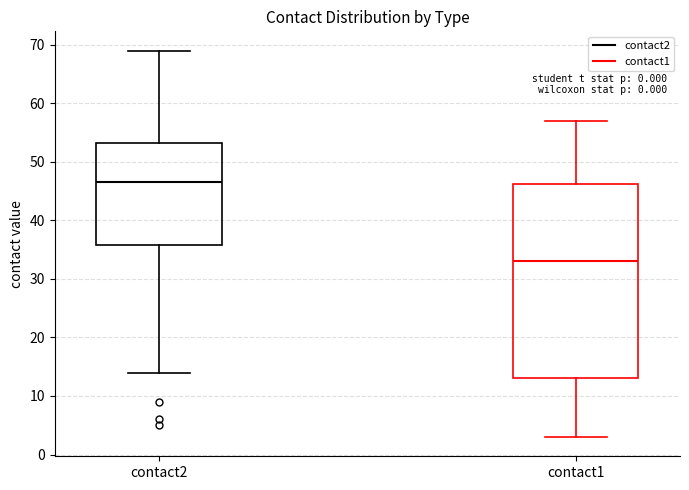

Where does the lower whisker of the box for contact1 end on the y-axis? The values are not printed on the chart, so give them approximately, as read against the axis.

3